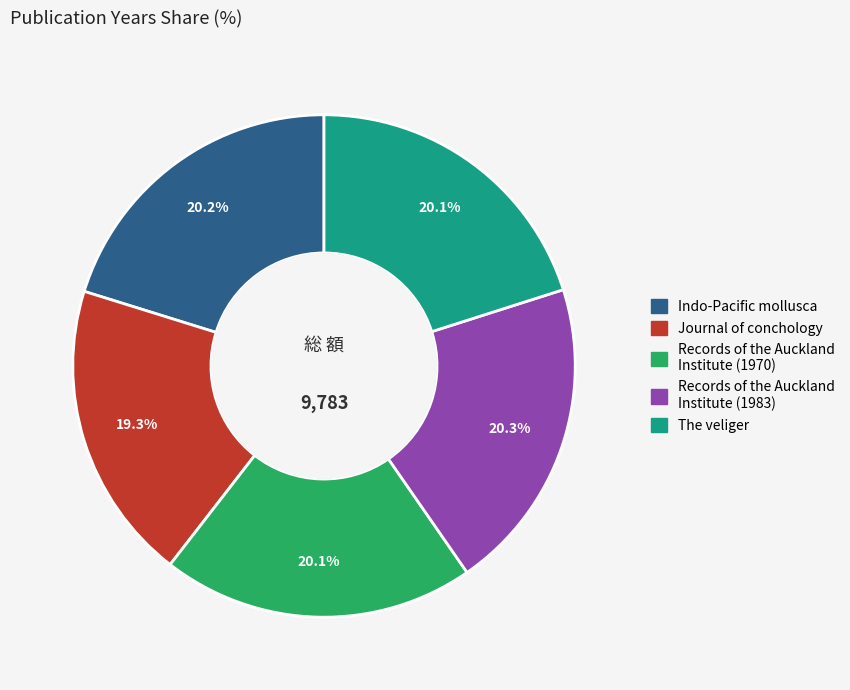

What percentage is NOT represented by Records of the Auckland Institute (1970)?

79.9%